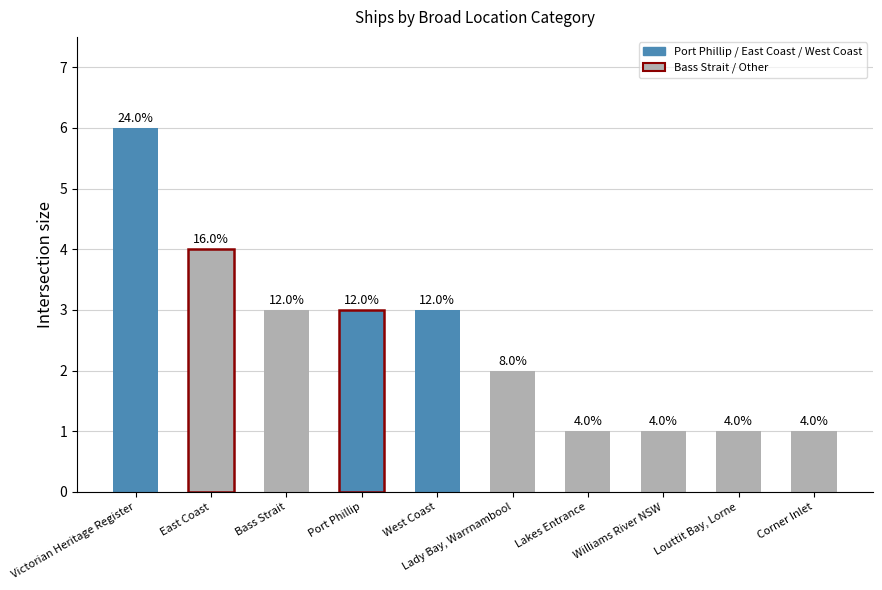

Are the bars horizontal?

No